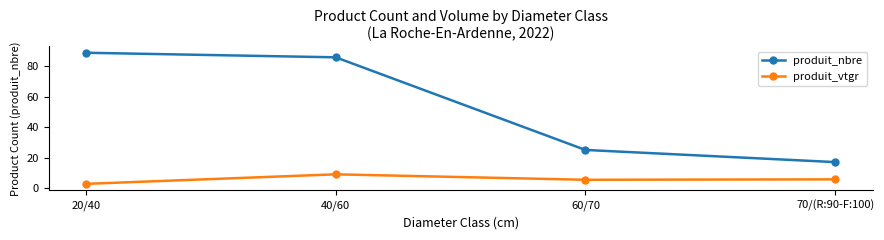

List the labels in order of produit_nbre value, smallest first.

70/(R:90-F:100), 60/70, 40/60, 20/40